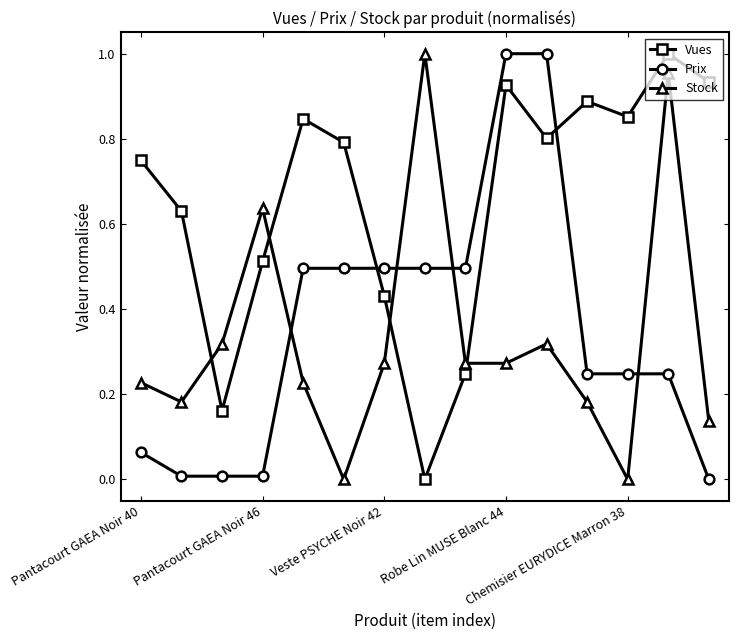

How many data points does each series have?

15